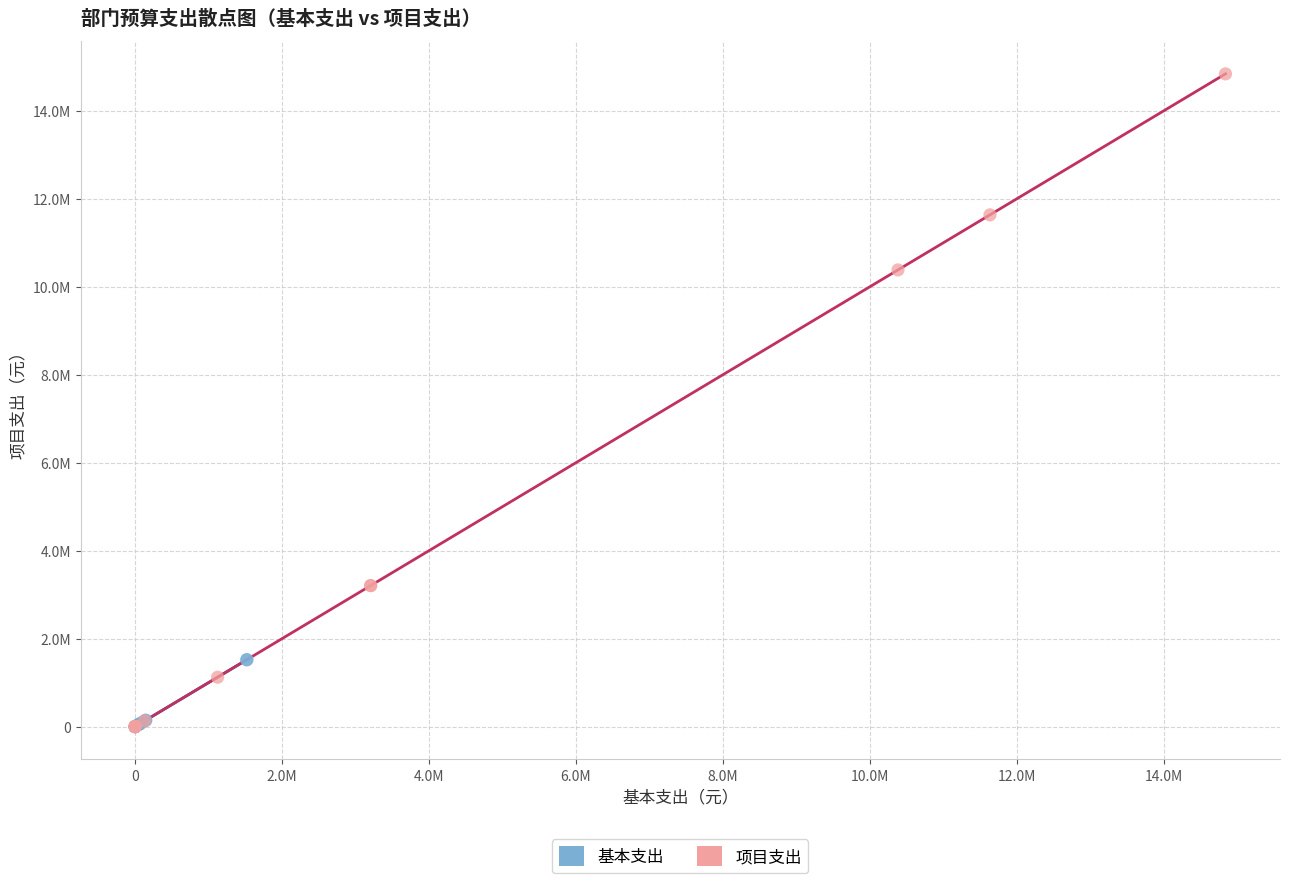

What are all the series names shown in the legend?

基本支出, 项目支出